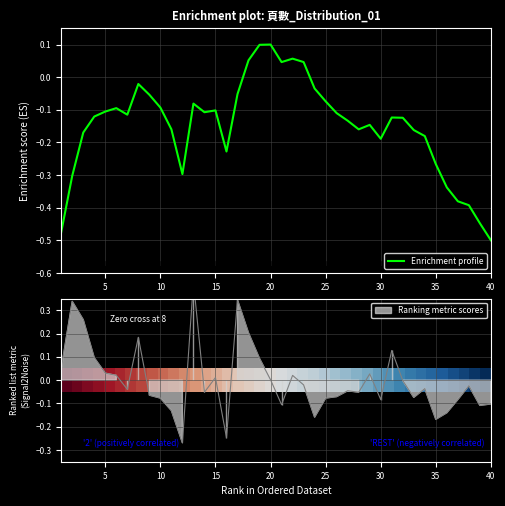

True or false: Enrichment profile has a value of -0.1 at 30.

False